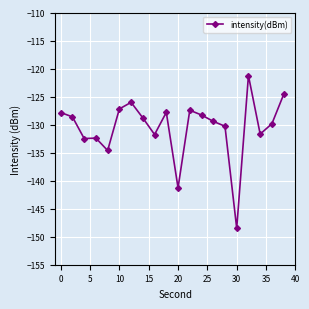

Does the chart display data point markers on the line(s)?

Yes